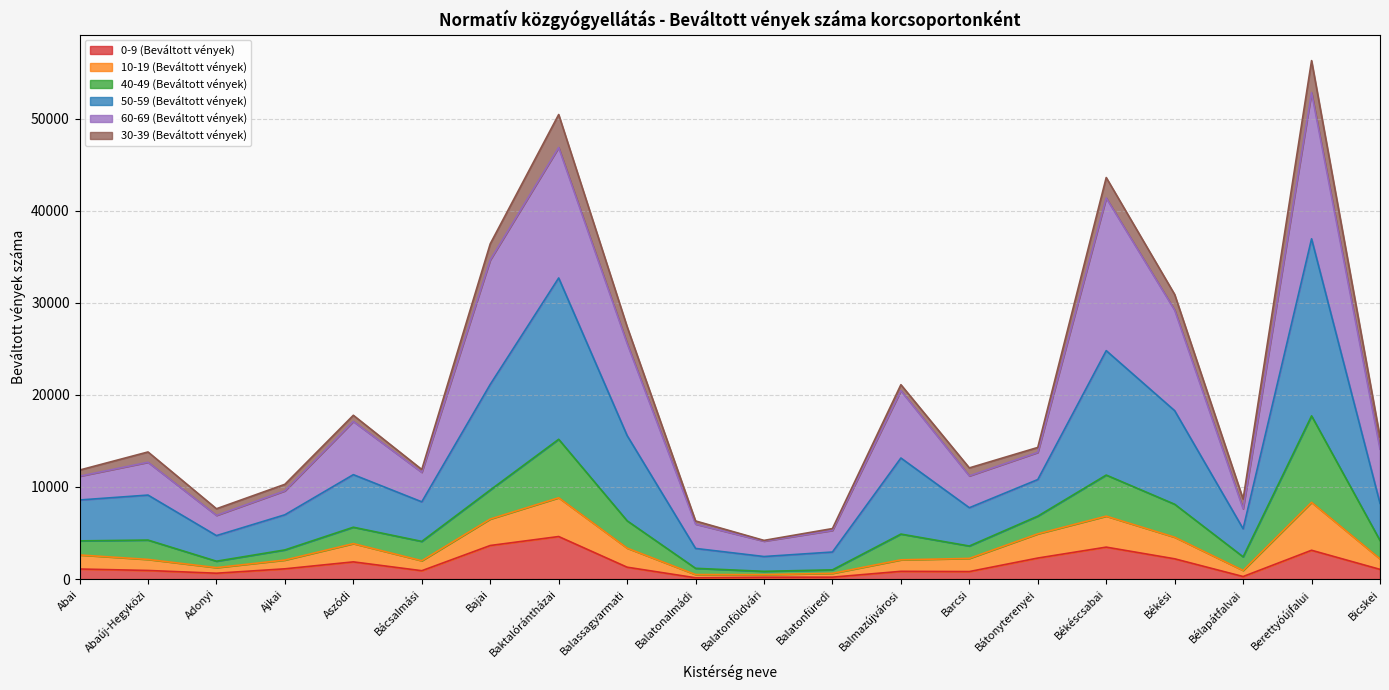

How many categories are shown in the chart?

20